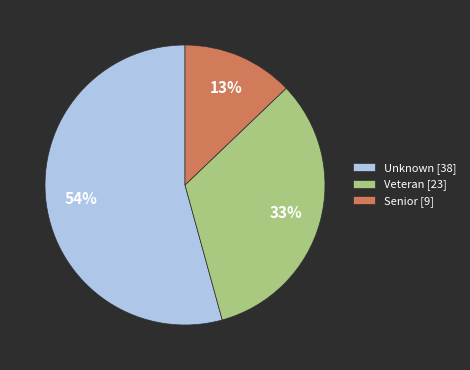

Is there a majority slice in this chart?

Yes